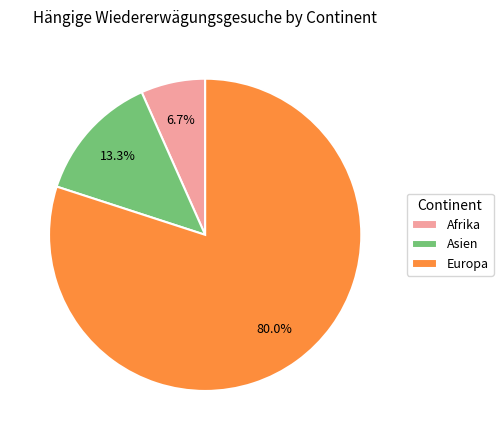

True or false: Asien accounts for 2% of the total.

False